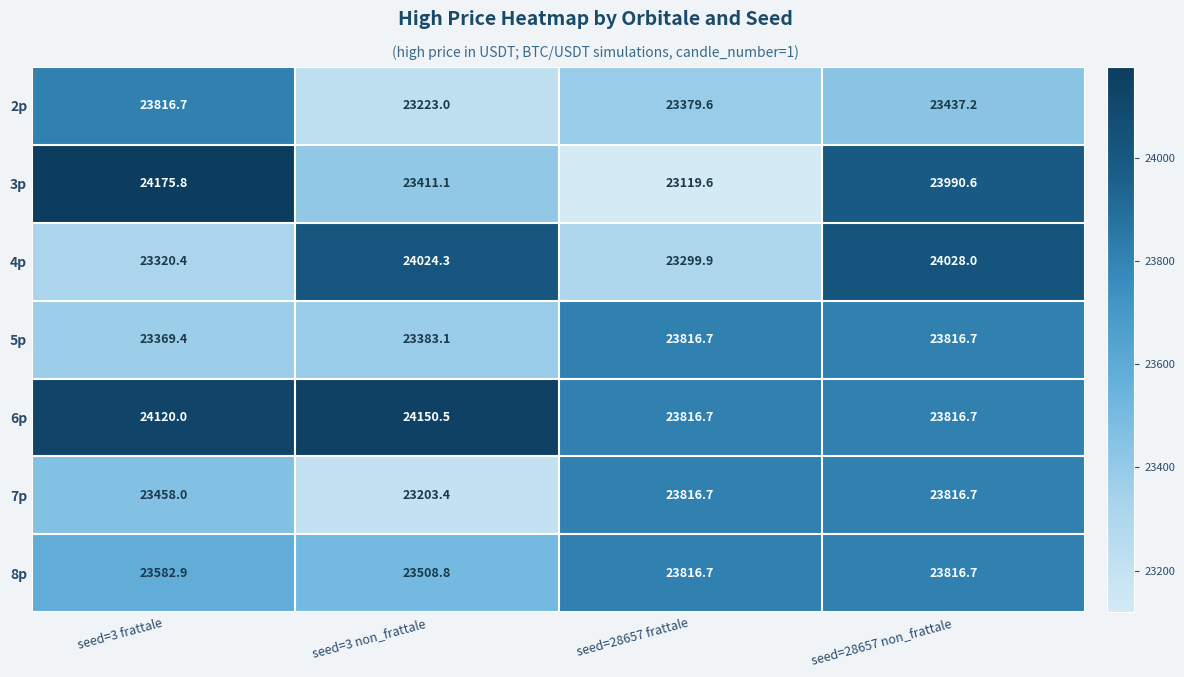

At how many categories does at least one series exceed 23252?

4